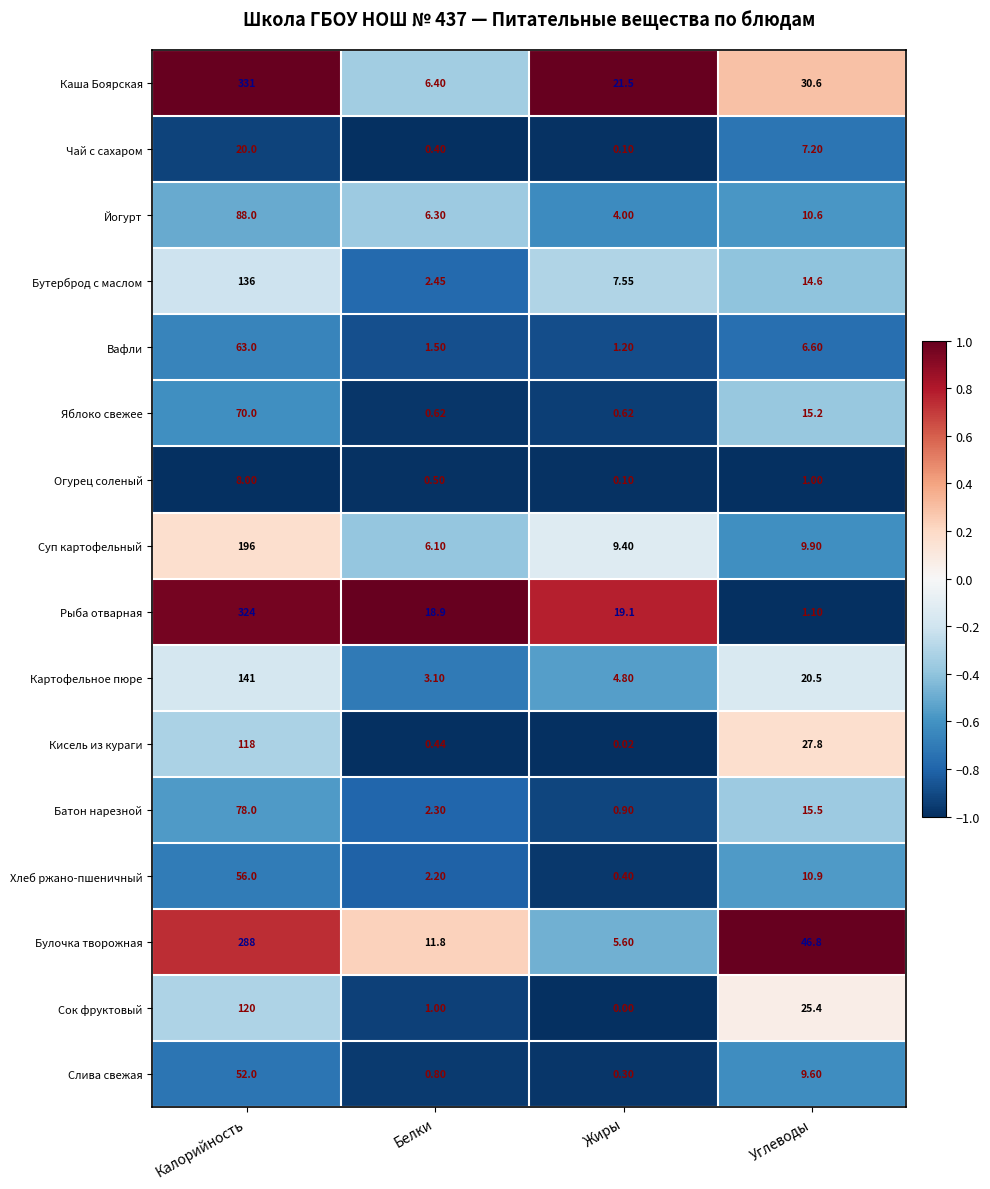

Is the value of Батон нарезной at Калорийность greater than the value of Картофельное пюре at Жиры?

Yes